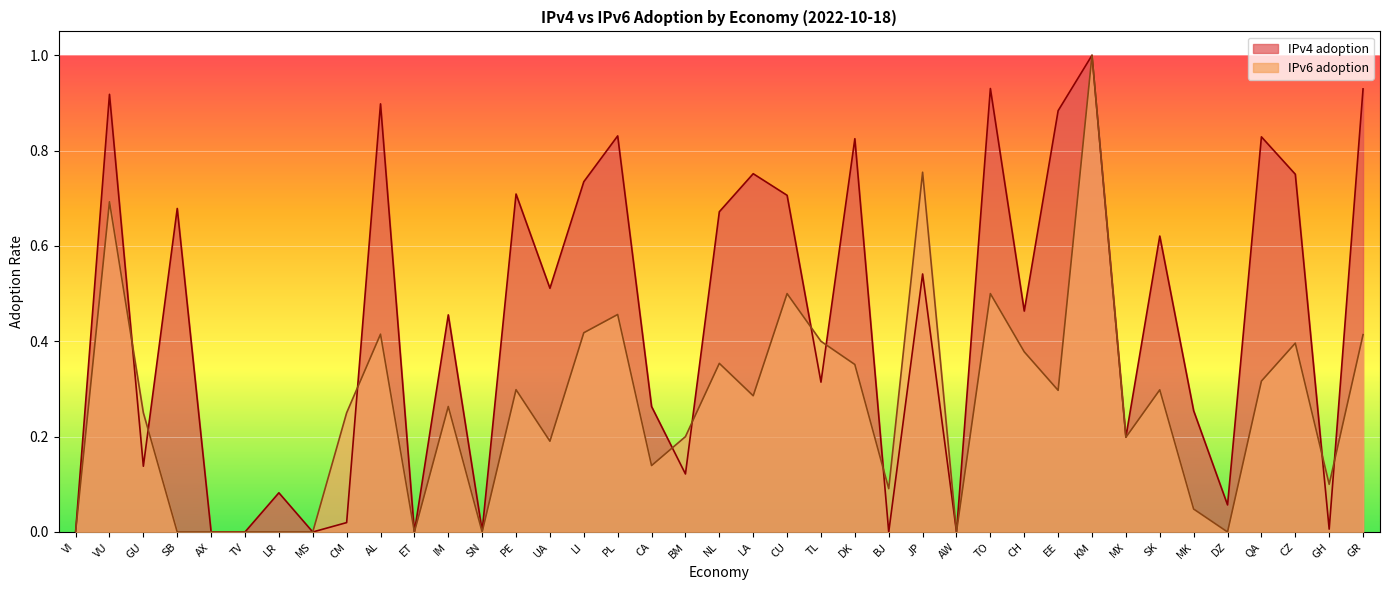

What are all the series names shown in the legend?

IPv4 adoption, IPv6 adoption